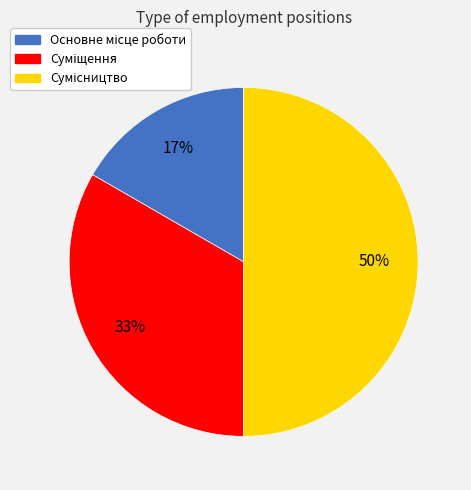

To the nearest percent, what is the difference between the largest and smallest slice percentages?

33%